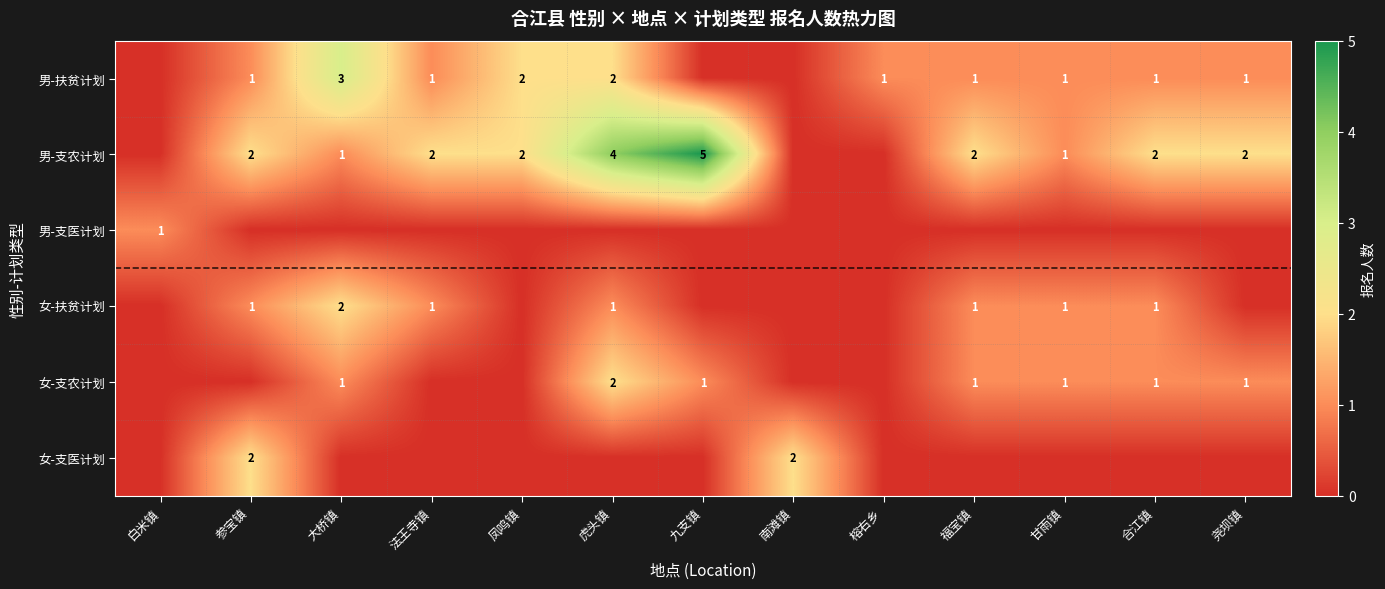

Is the value of 男-支农计划 at 法王寺镇 greater than the value of 女-支农计划 at 尧坝镇?

Yes